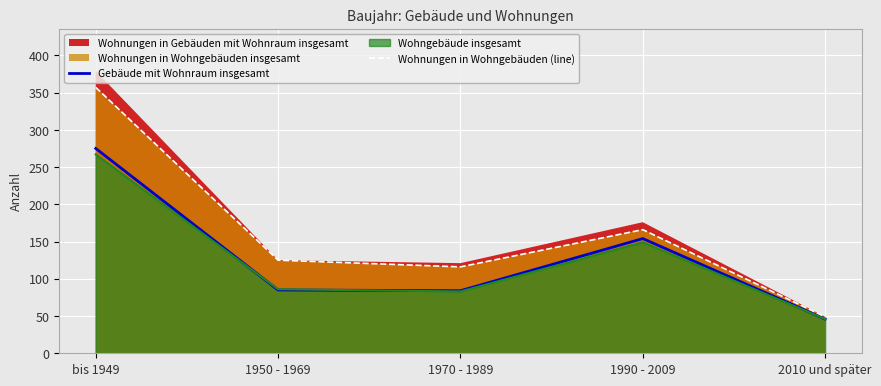

What is the approximate value of Wohnungen in Wohngebäuden (line) at 1990 - 2009, to the nearest 5?

165